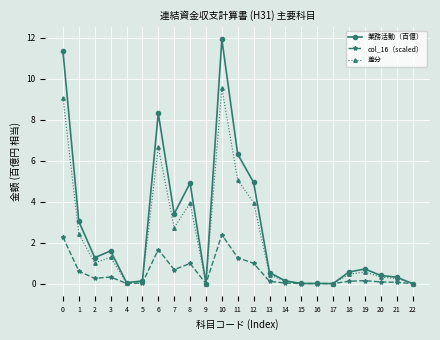

Count the number of categories in the chart.

23